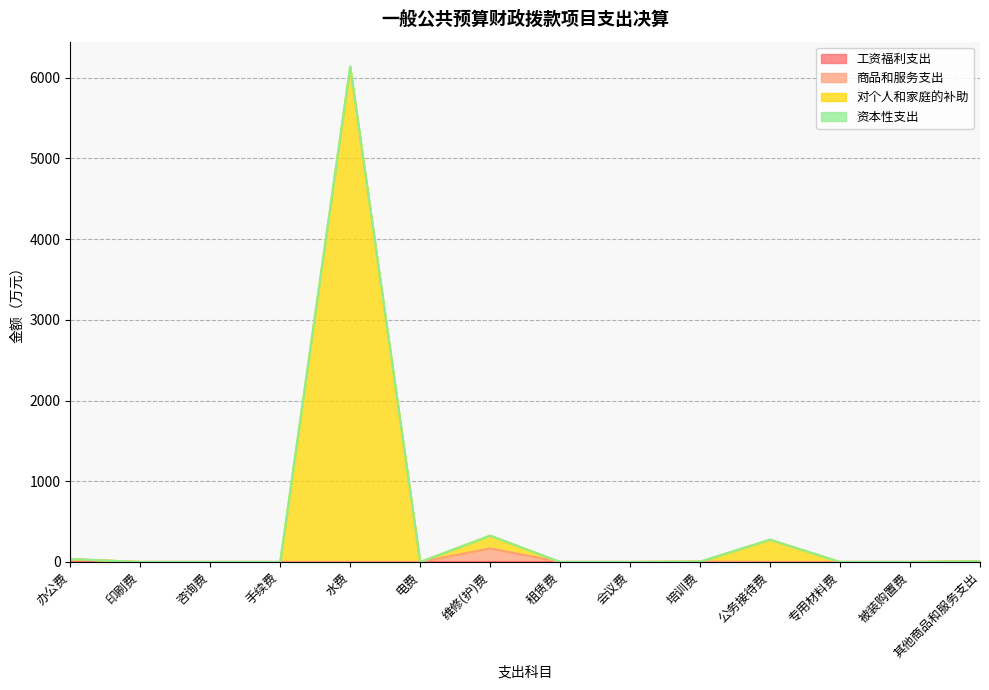

Which category has the lowest value across all series?

印刷费